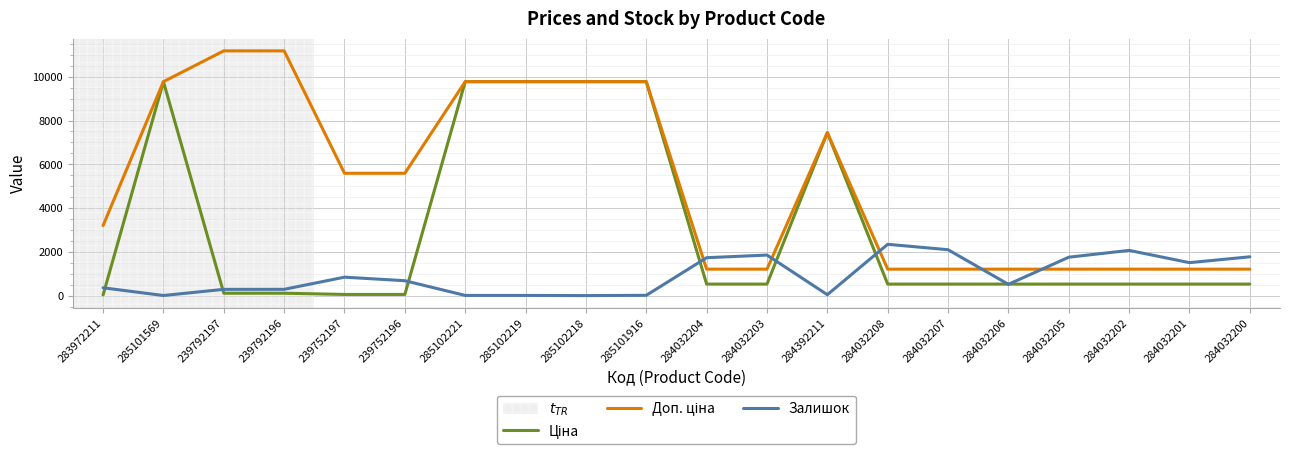

What position from the right is 239792197?

18